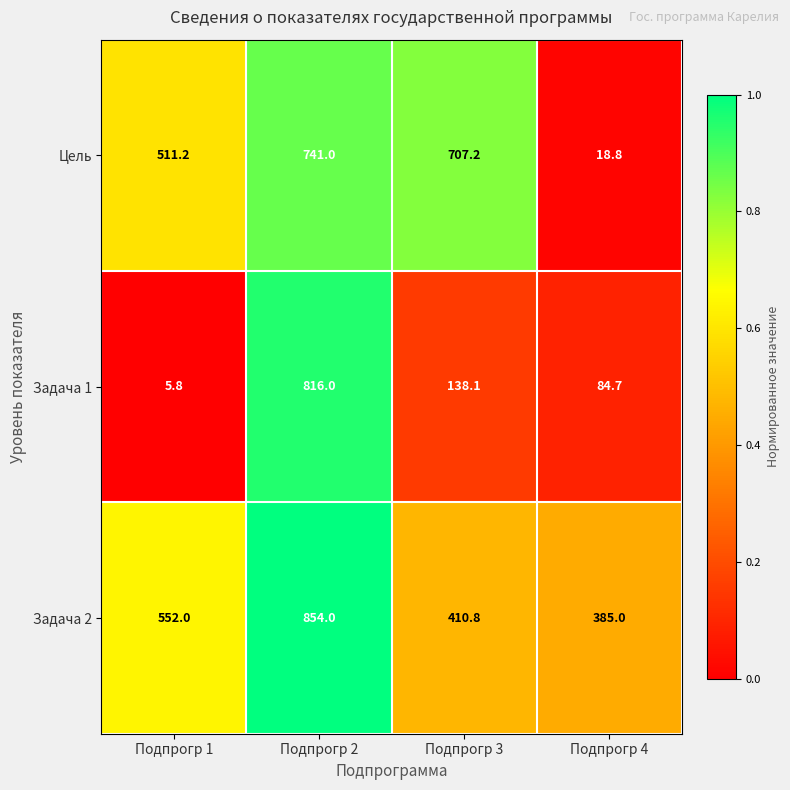

What is the average value of the Задача 2 series?

550.5